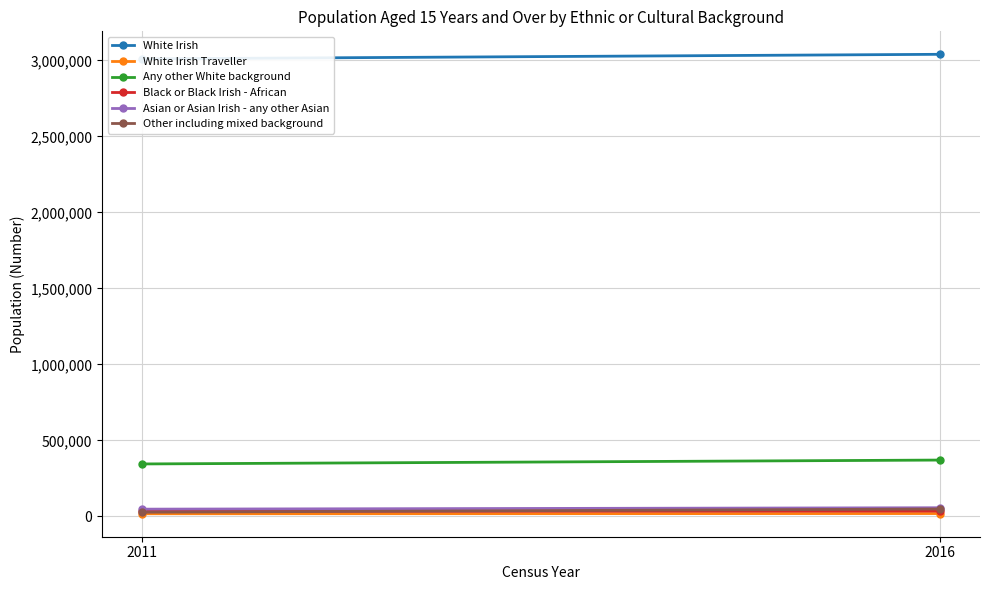

Is it true that Black or Black Irish - African equals 33039 at 2011?

True